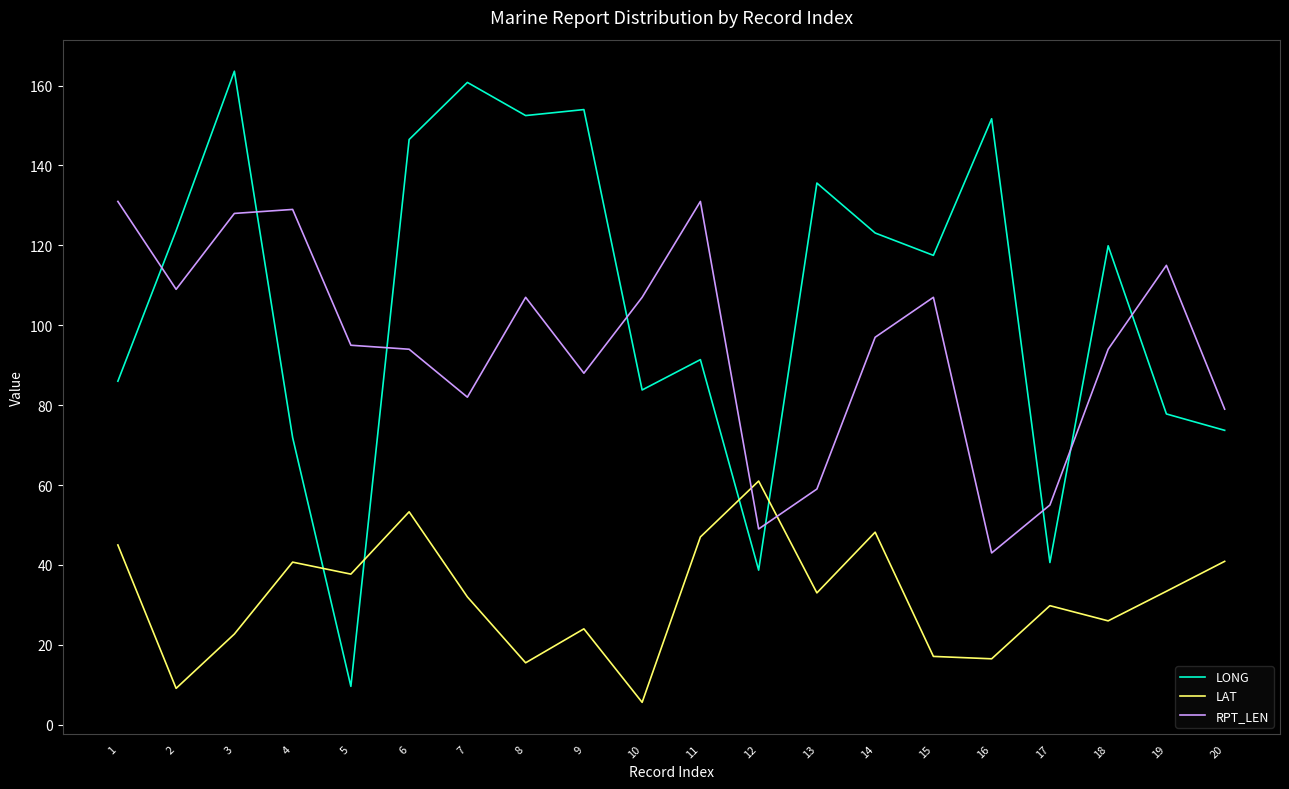

The value of RPT_LEN at 13 is 33.6. True or false?

False